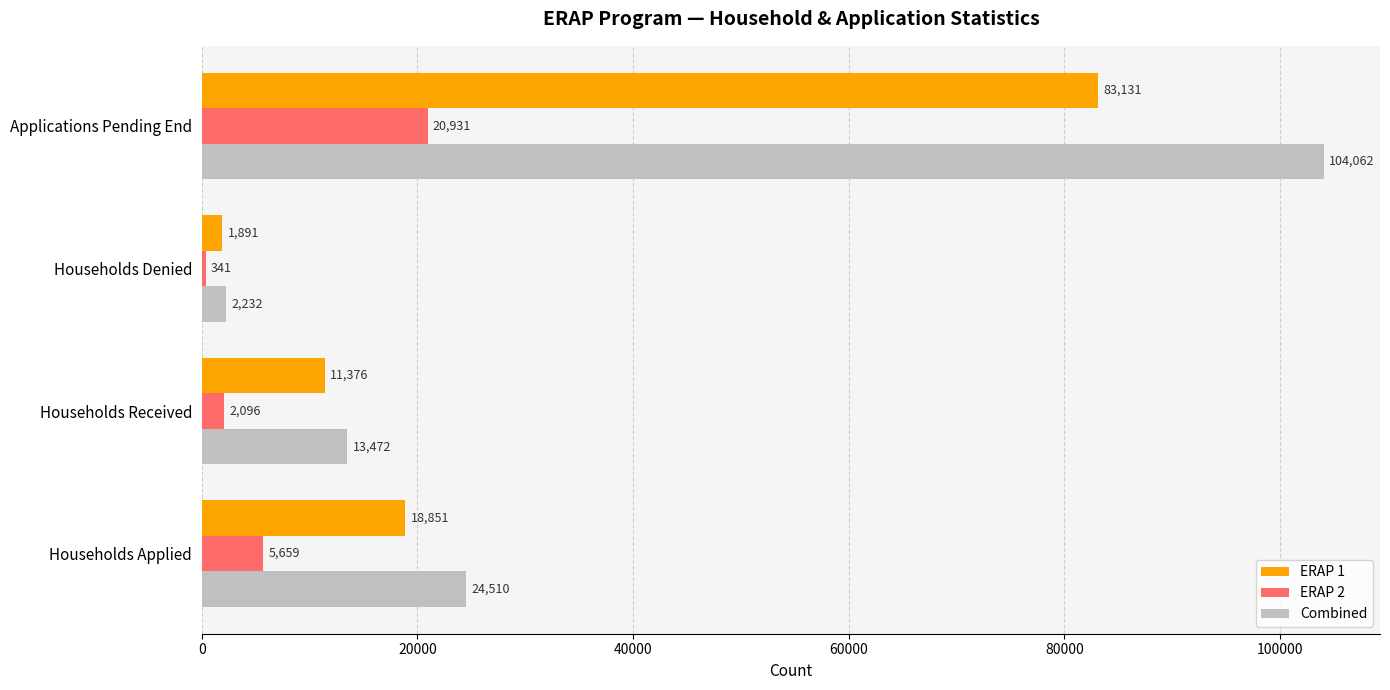

What is the average value of the ERAP 1 series?

28812